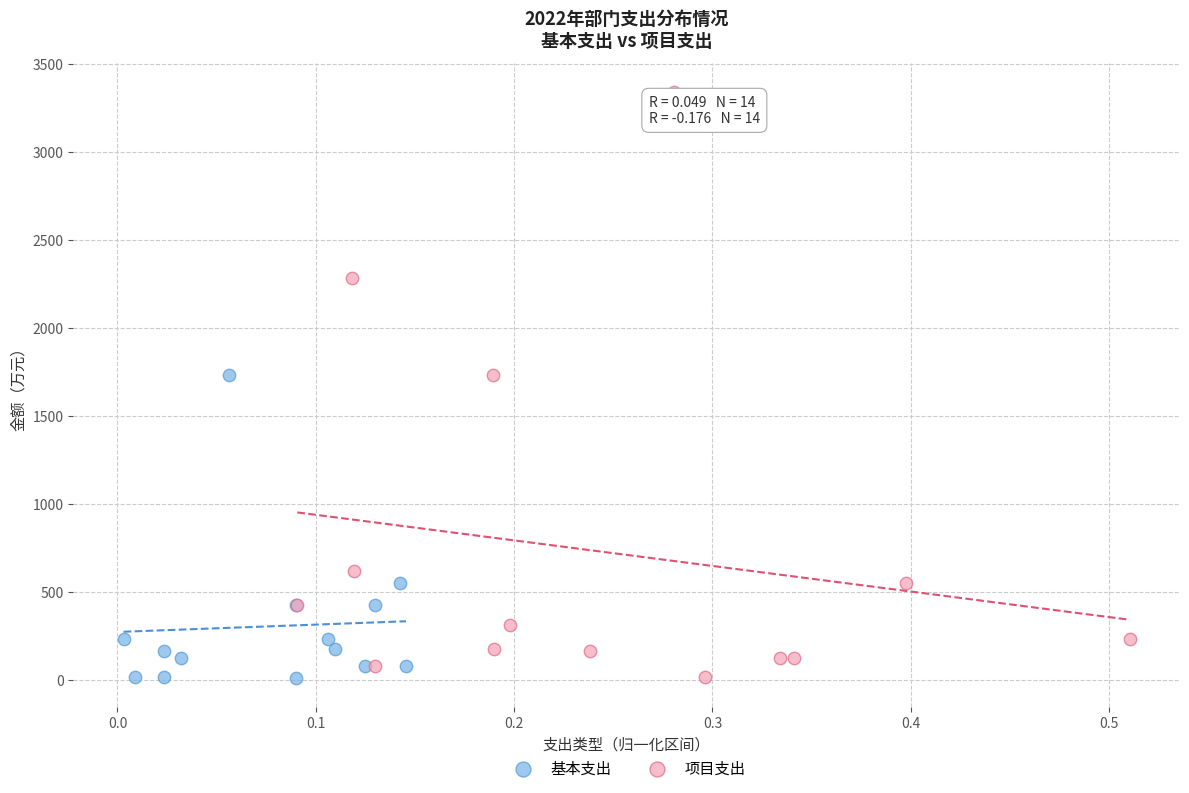

Which series reaches the maximum Y coordinate?

项目支出